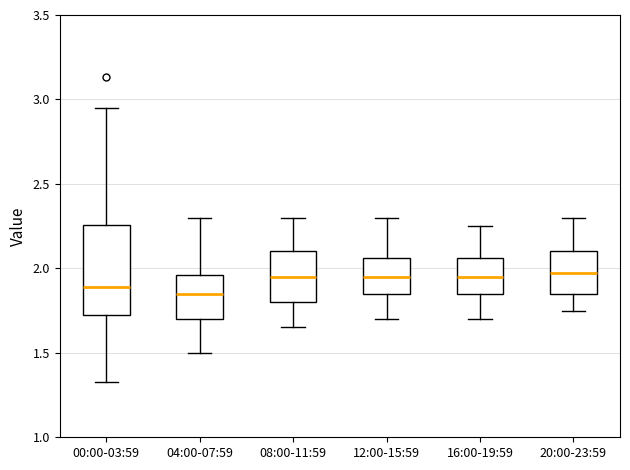

Where does the median line of the box for 04:00-07:59 sit on the y-axis? The values are not printed on the chart, so give them approximately, as read against the axis.

1.85